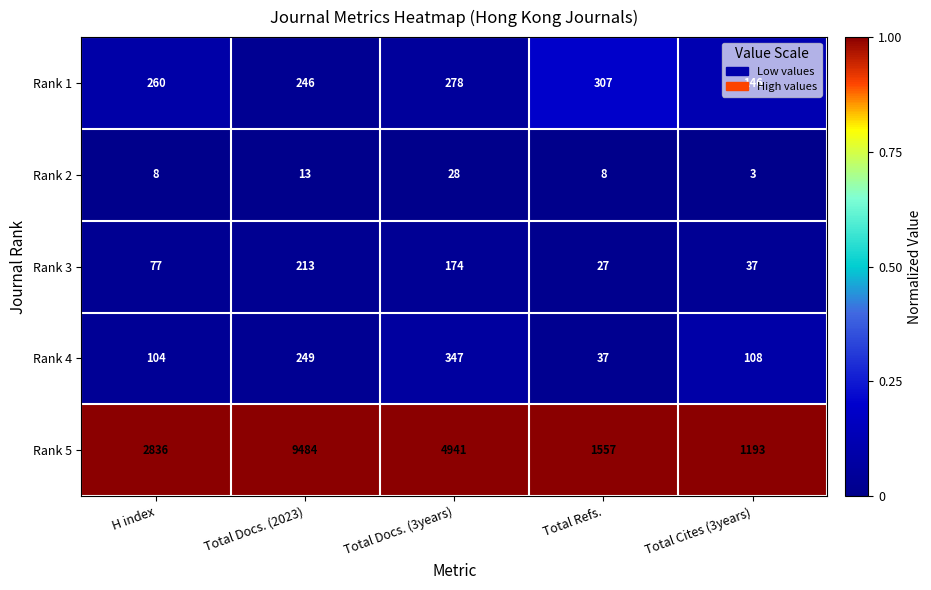

Rank the series by their maximum value, from lowest to highest.

Rank 2, Rank 3, Rank 1, Rank 4, Rank 5